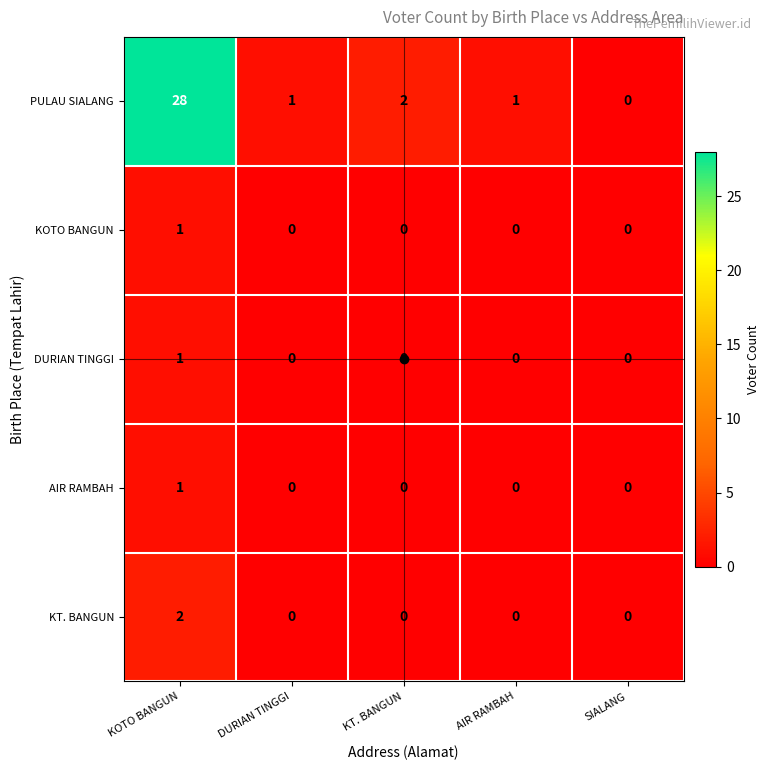

At which category is the sum across all series the highest?

KOTO BANGUN